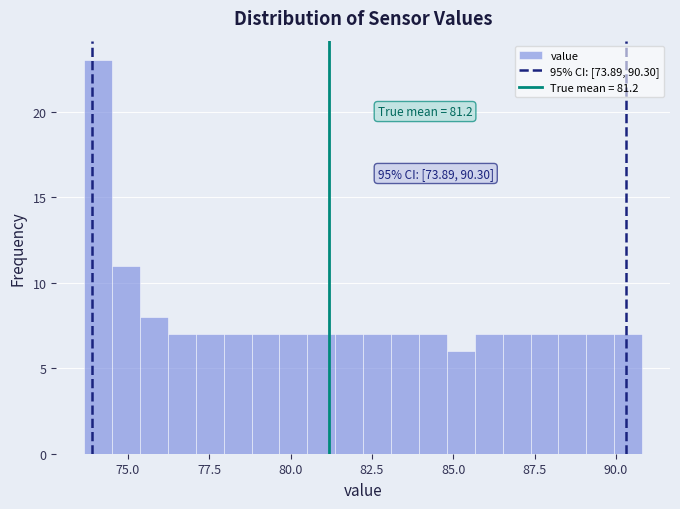

Around what value on the x-axis is the tallest bar? Give the approximate position of its centre, as read against the axis.

74.0